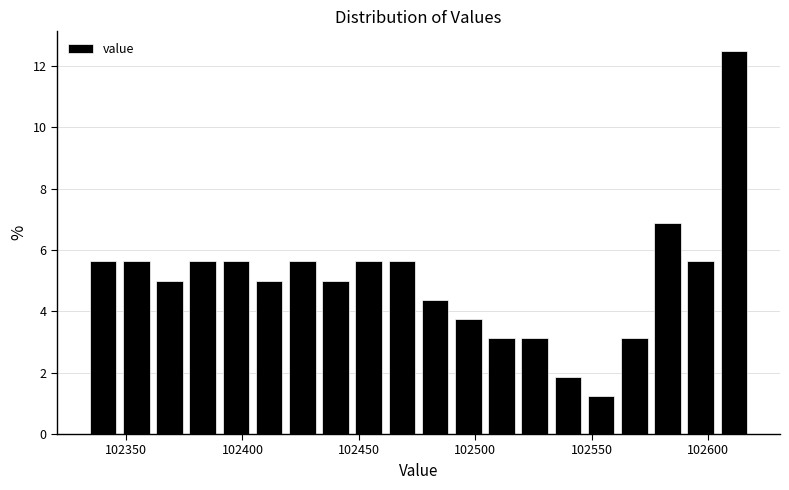

Read against the x-axis, roughly where is the centre of the tallest bar?

102610